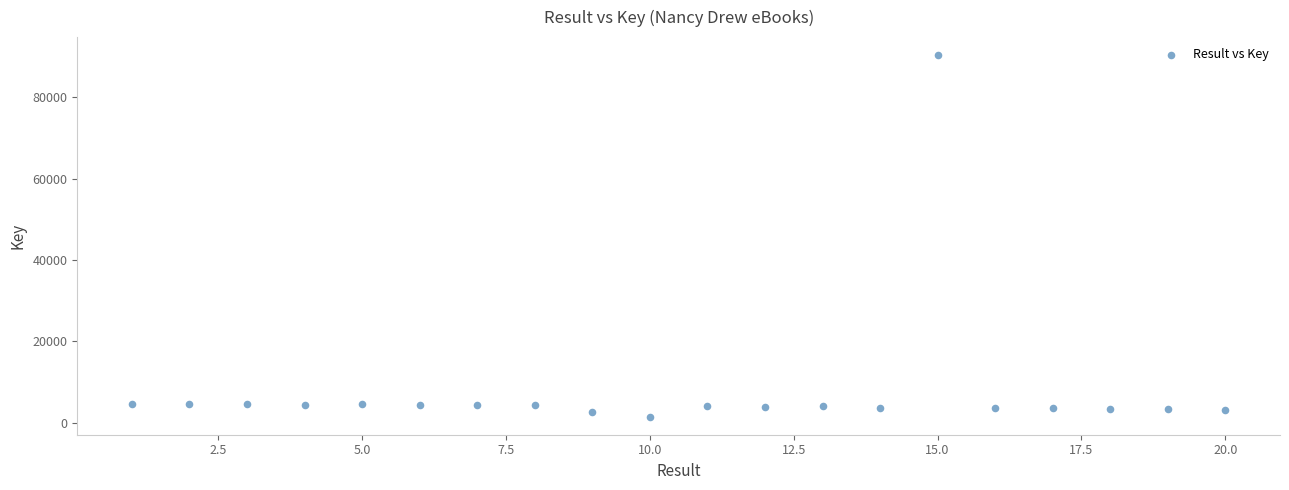

What is the range of X values (max minus min)?

19